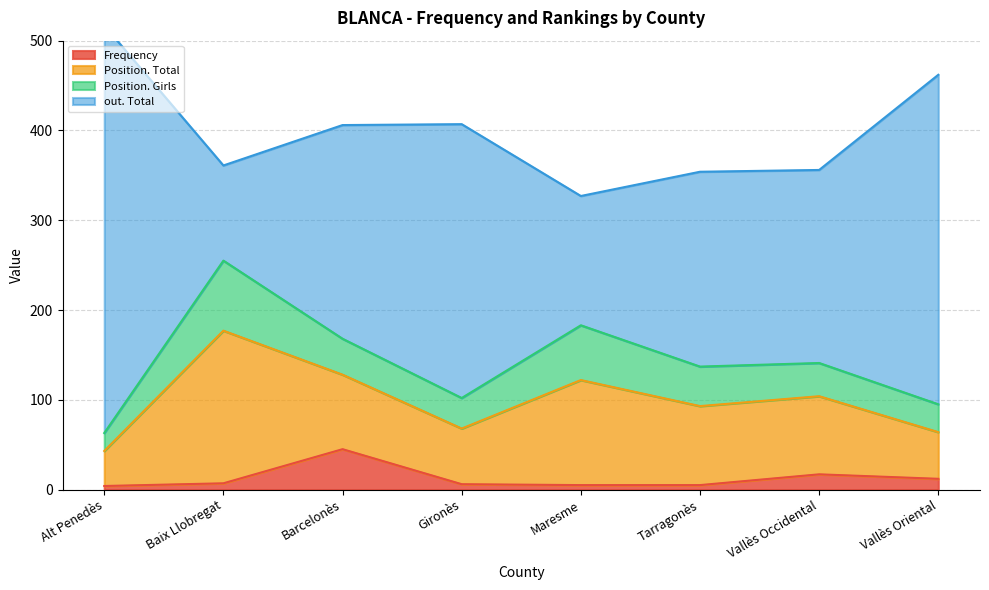

At which category is the sum across all series the highest?

Alt Penedès